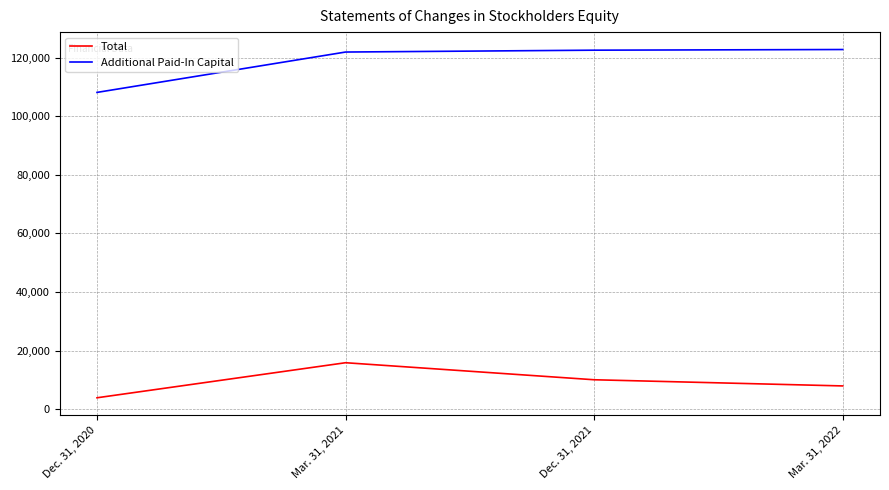

How many distinct data groups are displayed?

2